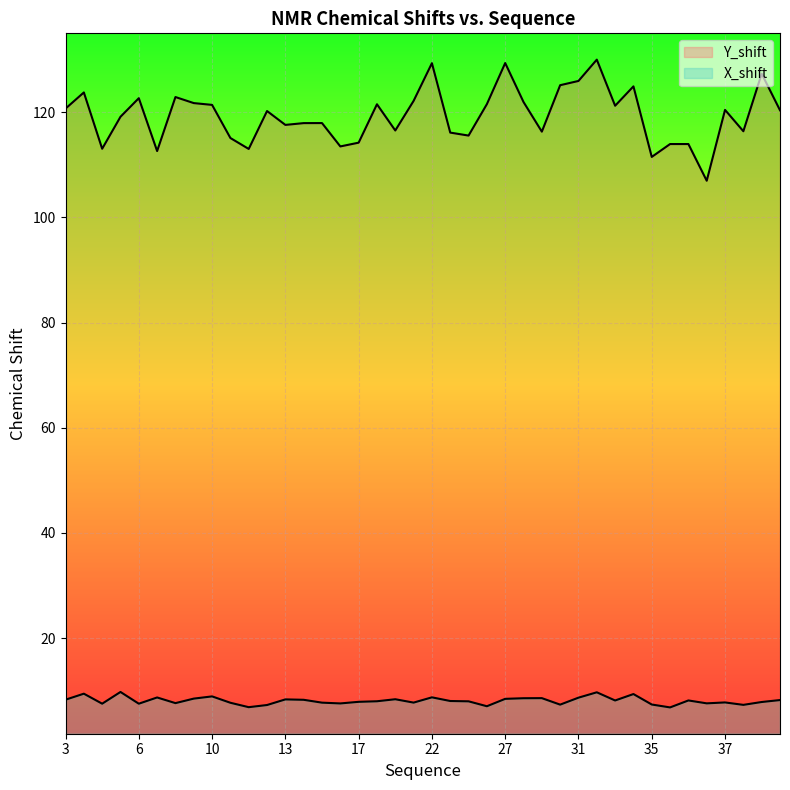

What is the approximate value of X_shift at 33?

8.2